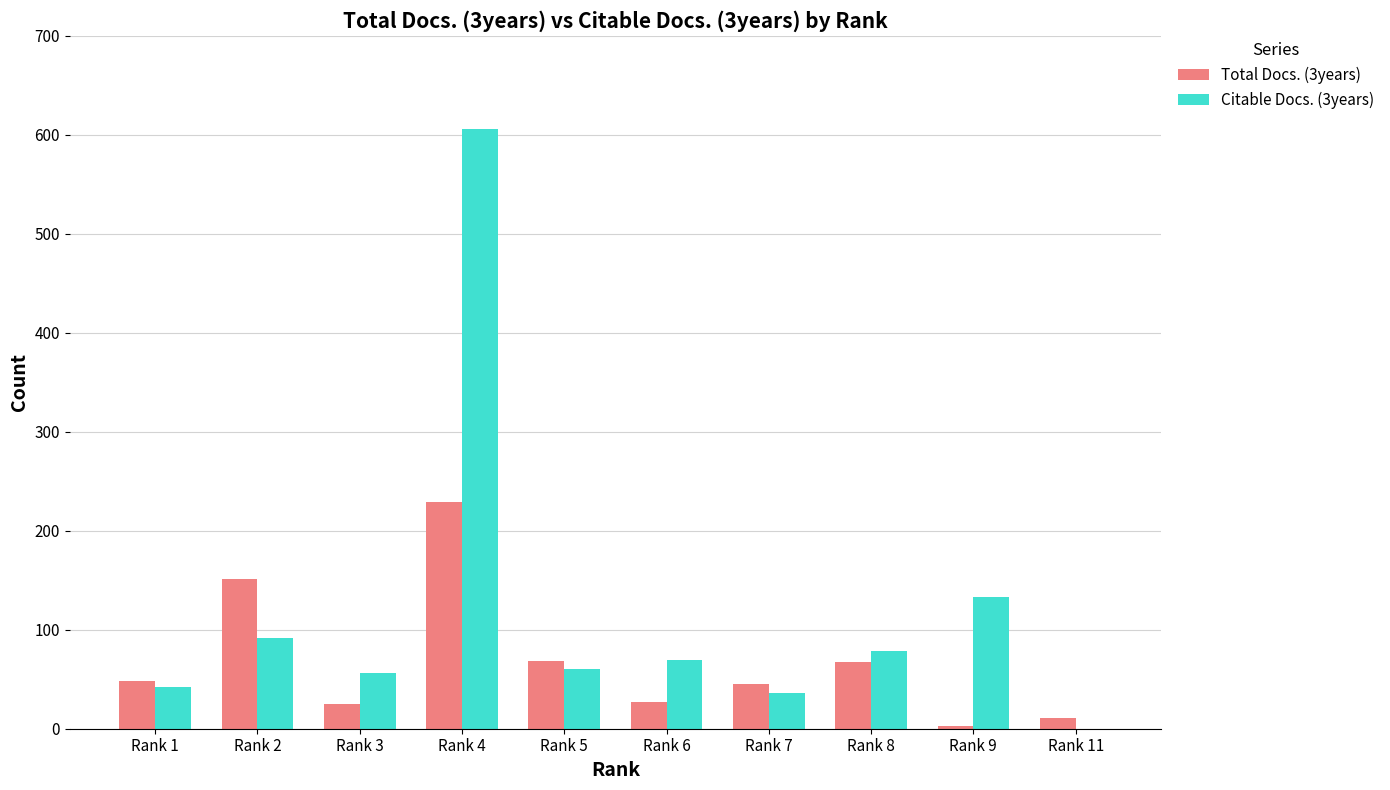

What is the approximate value of Total Docs. (3years) at Rank 8, to the nearest 5?

65